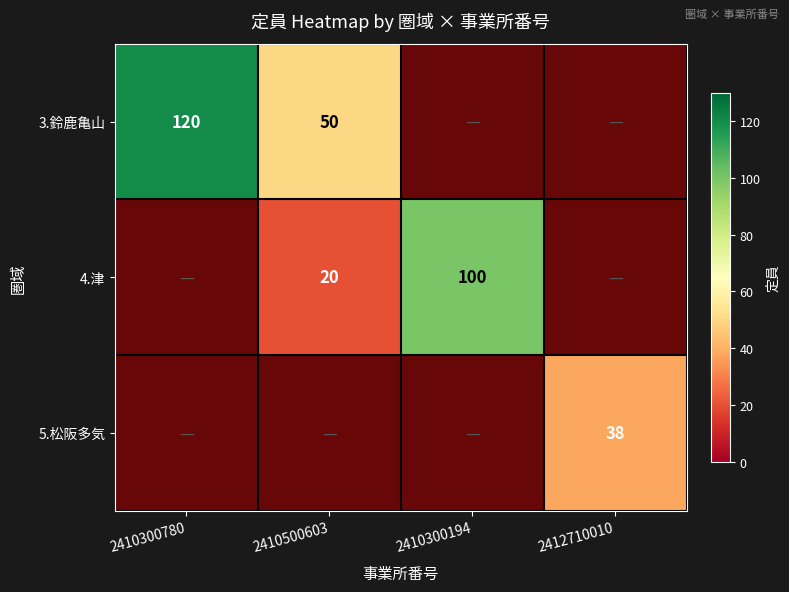

List the series in order of their peak value, lowest first.

5.松阪多気, 4.津, 3.鈴鹿亀山